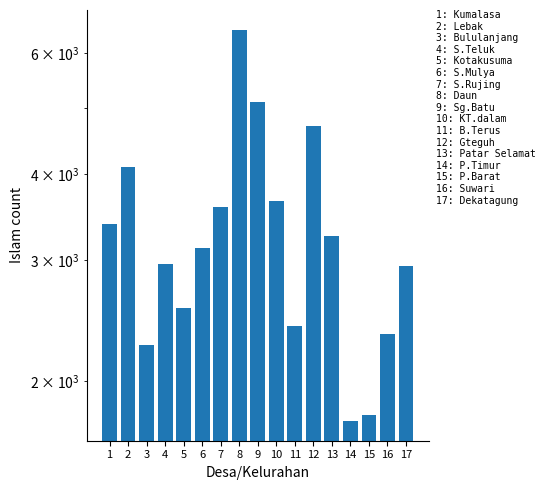

Is it true that the value at 11 is 2411?

True